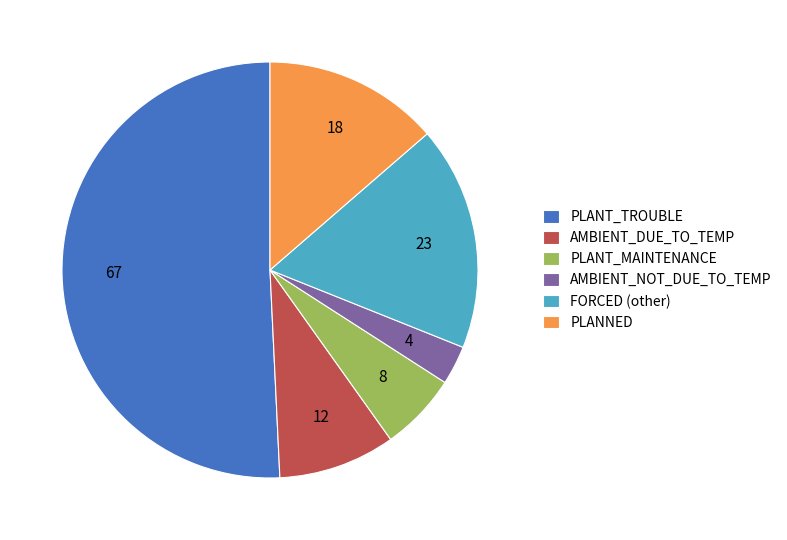

True or false: PLANT_TROUBLE accounts for 42% of the total.

False